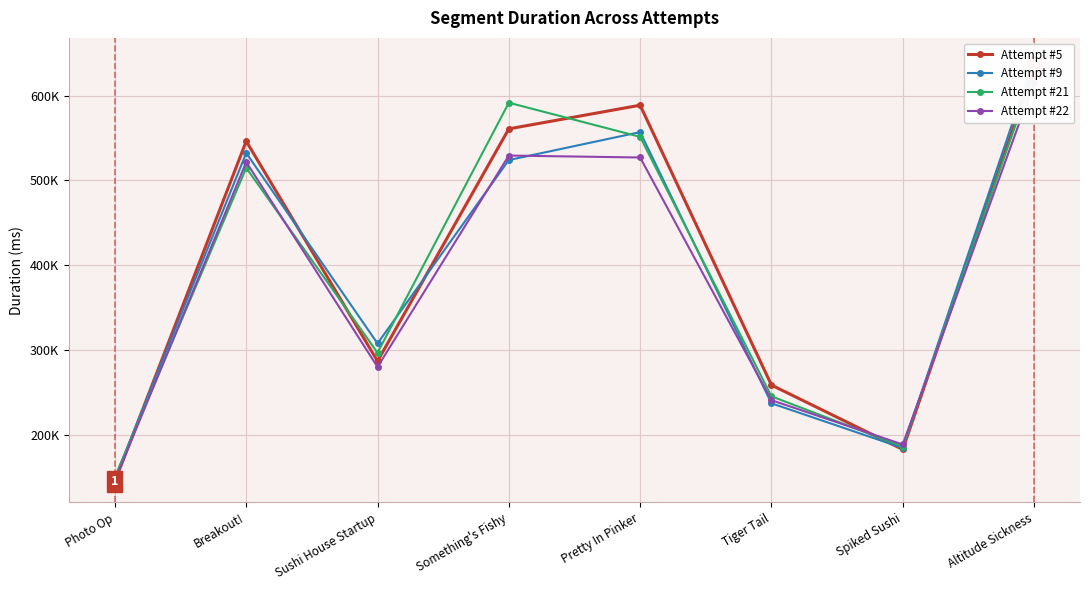

What is the sum of the Attempt #22 values at Altitude Sickness and Spiked Sushi?

804003